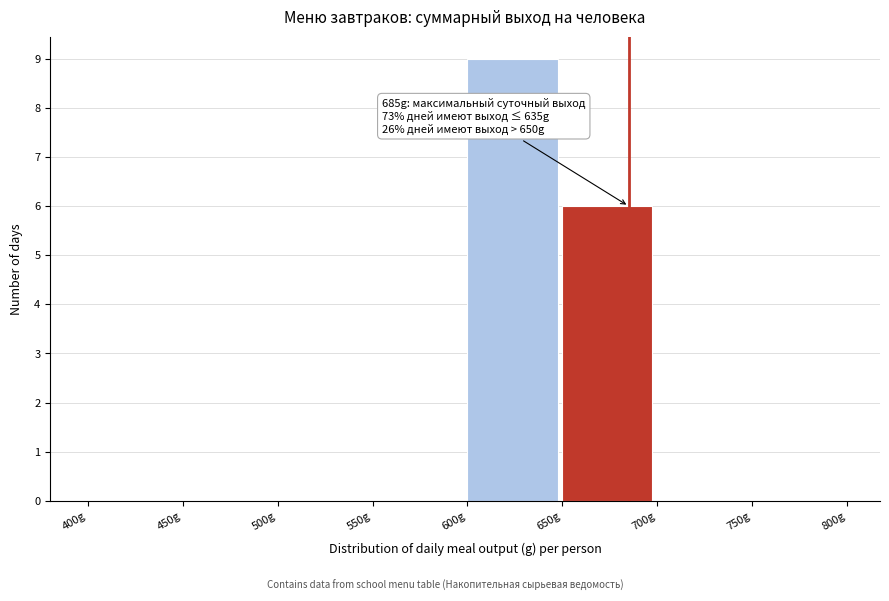

Which range on the x-axis has the tallest bar?

600 to 650